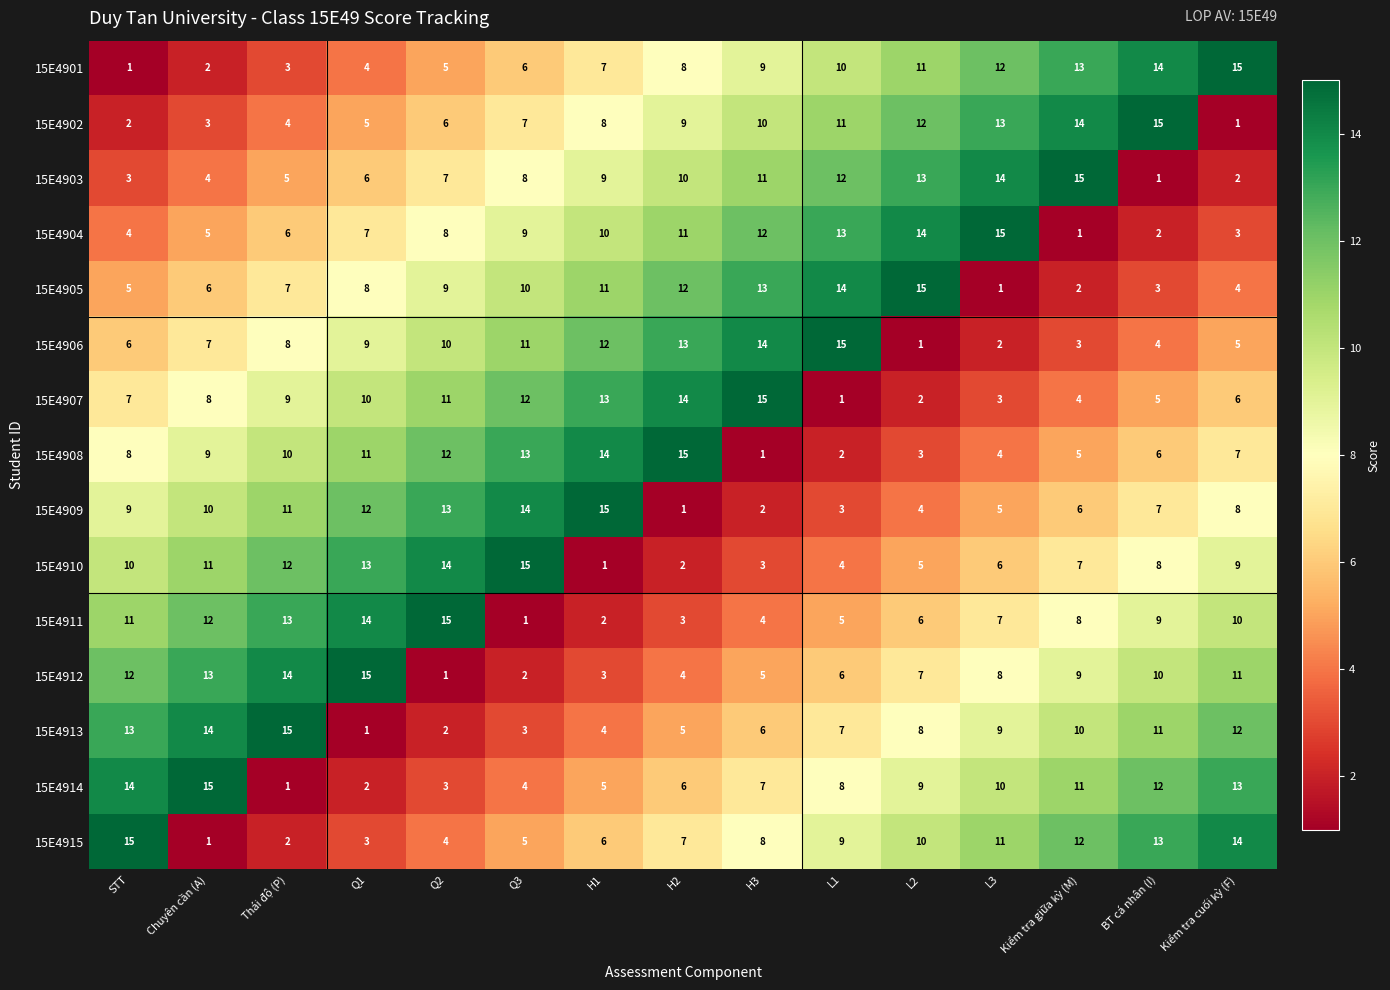

Read the 15E4910 value at Kiểm tra cuối kỳ (F).

9